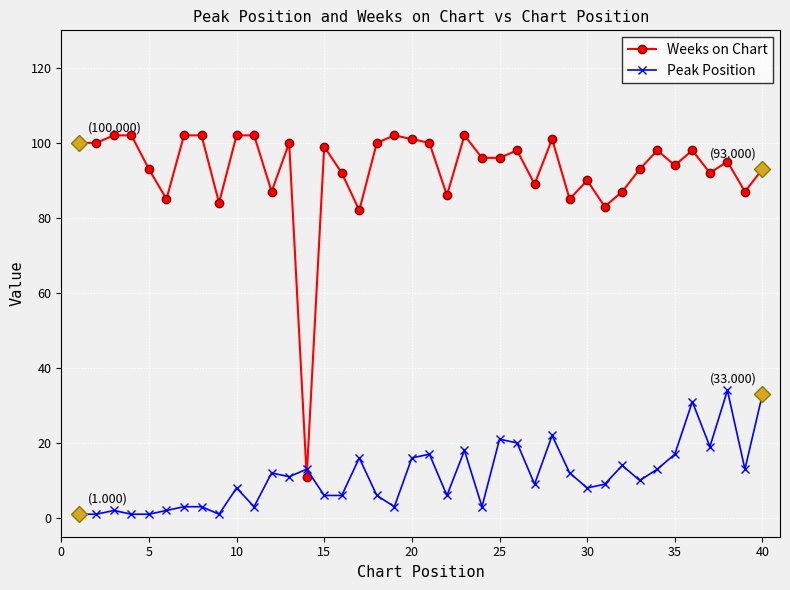

What is the sum of all Peak Position values?

444